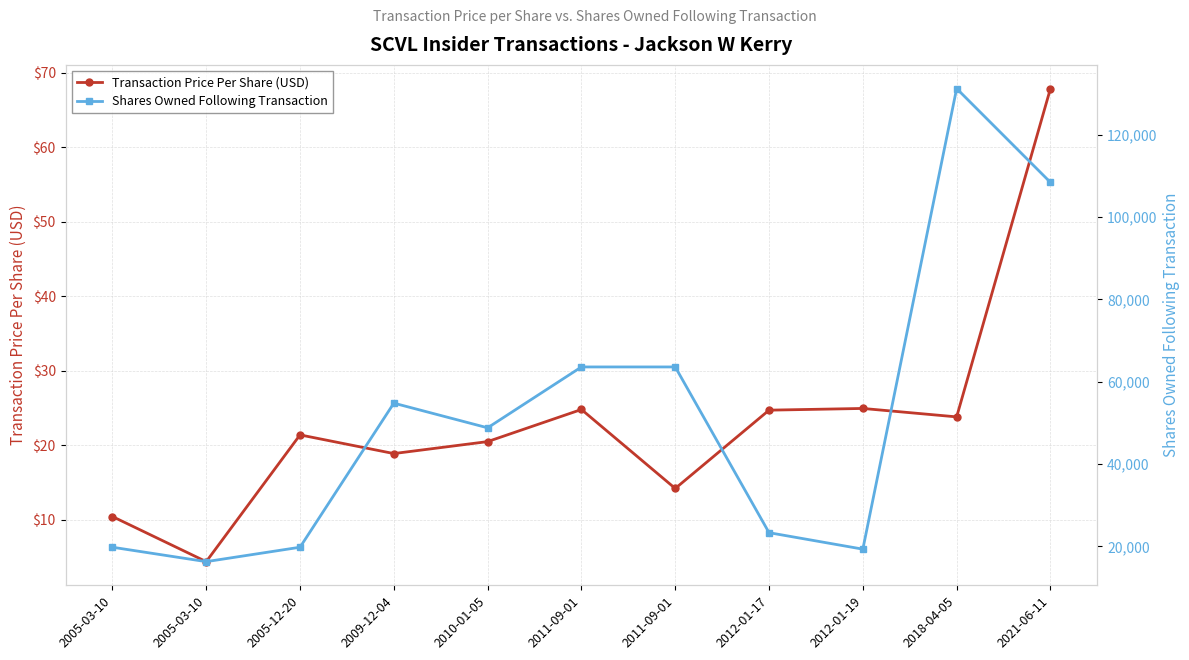

How many values in the Shares Owned Following Transaction series are below 48799?

5